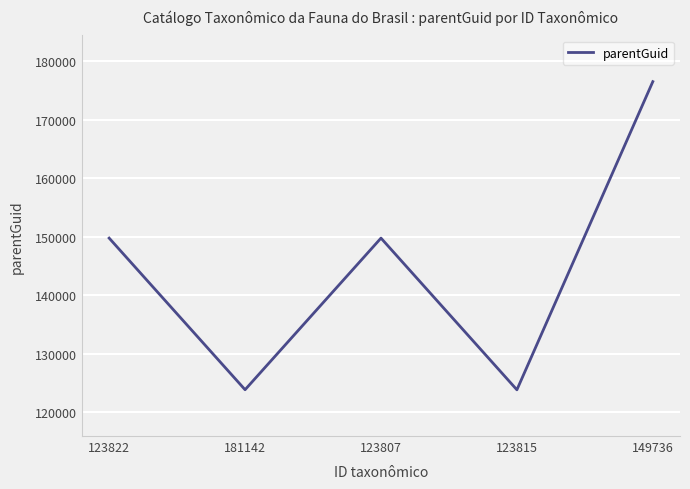

The value at 149736 is 84194. True or false?

False